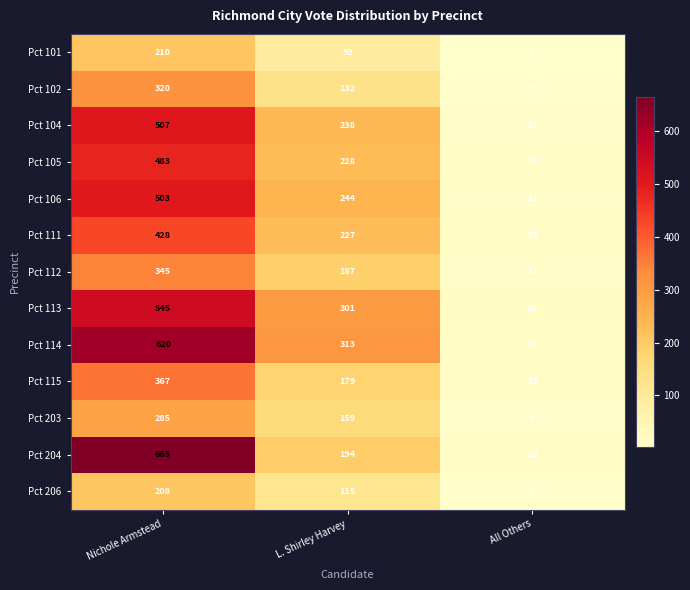

How many data points does each series have?

3